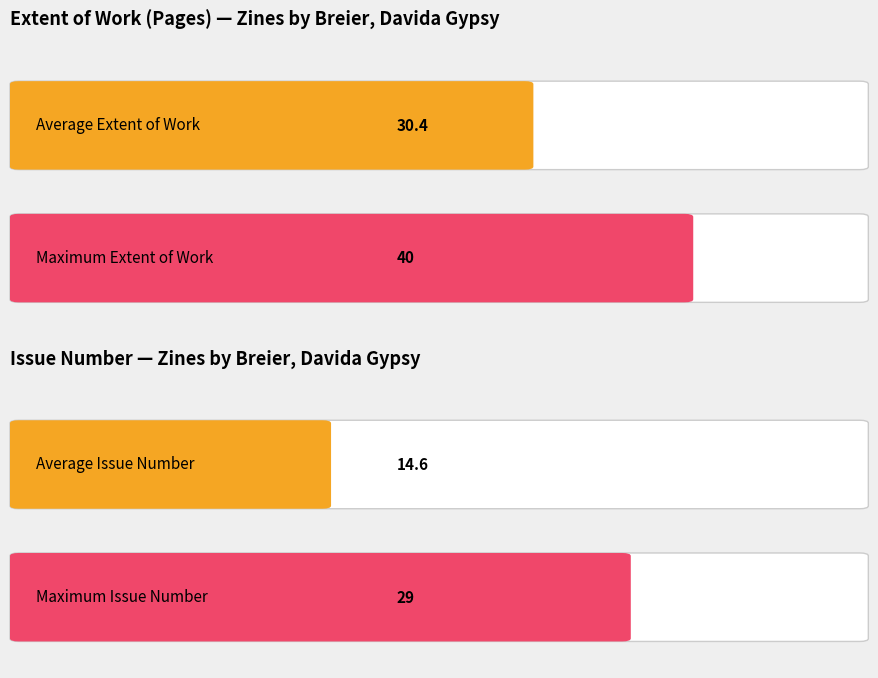

How many bars are there in each group?

2